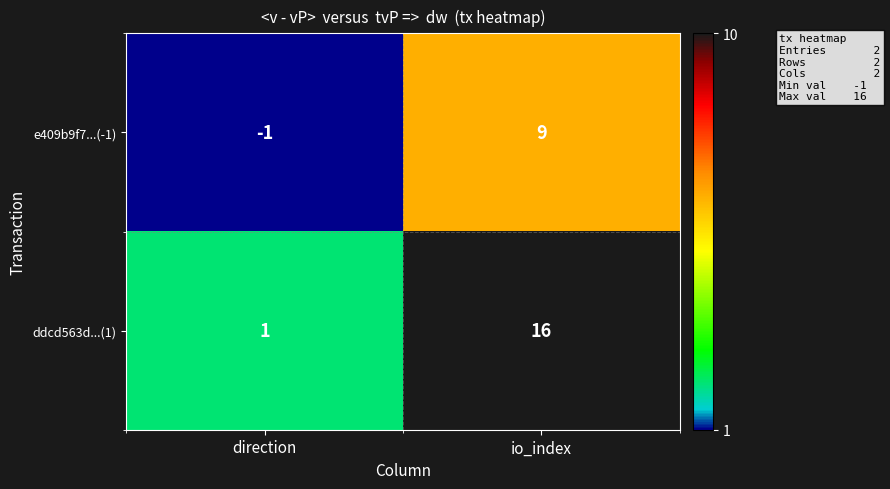

What is the spread (max minus min) of values at io_index?

7